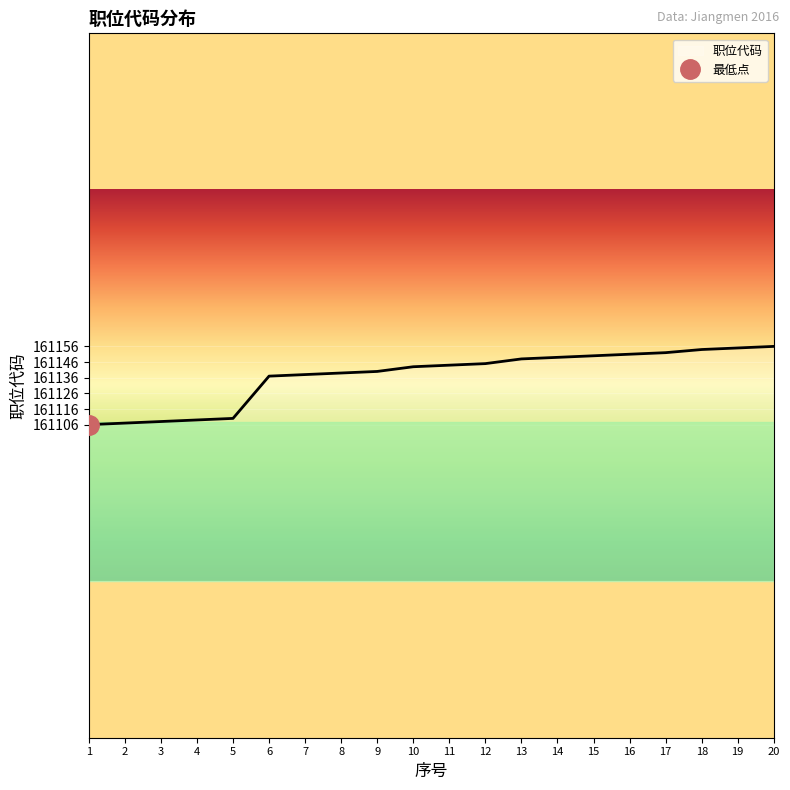

How many values exceed 161144?

9